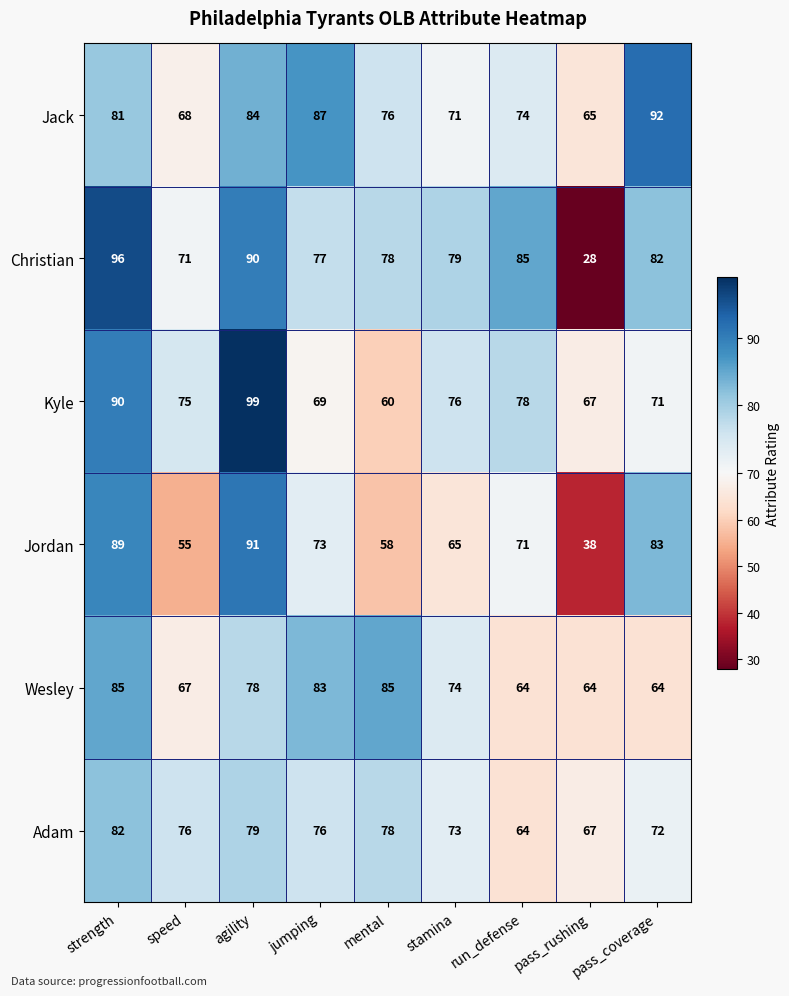

Is it true that Adam equals 72 at pass_coverage?

True